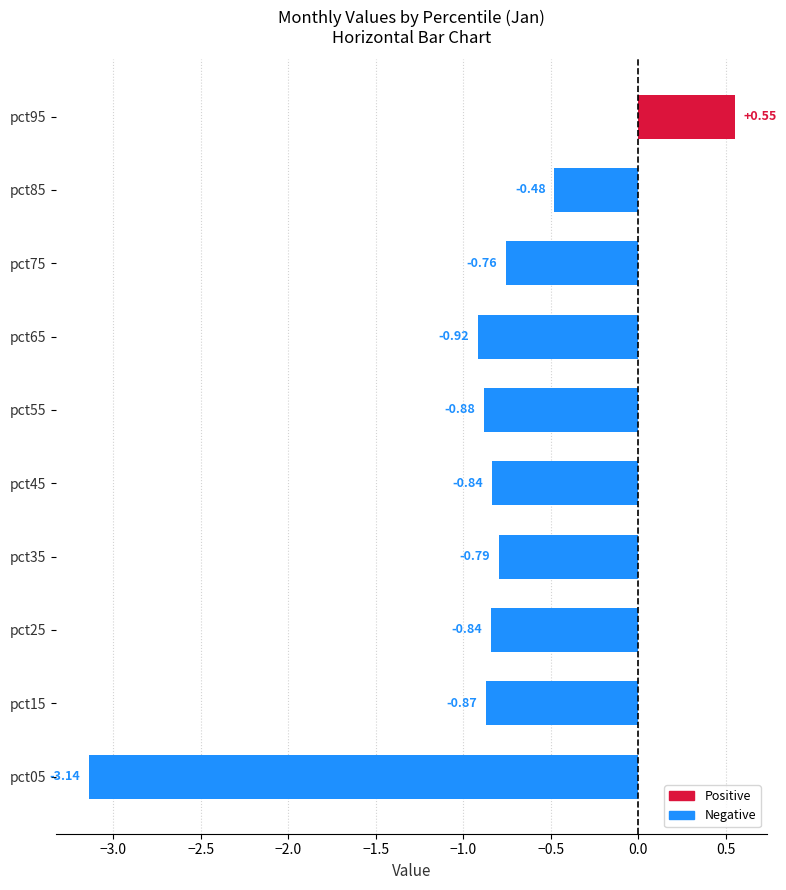

What is the change in value from pct65 to pct85?

+0.4